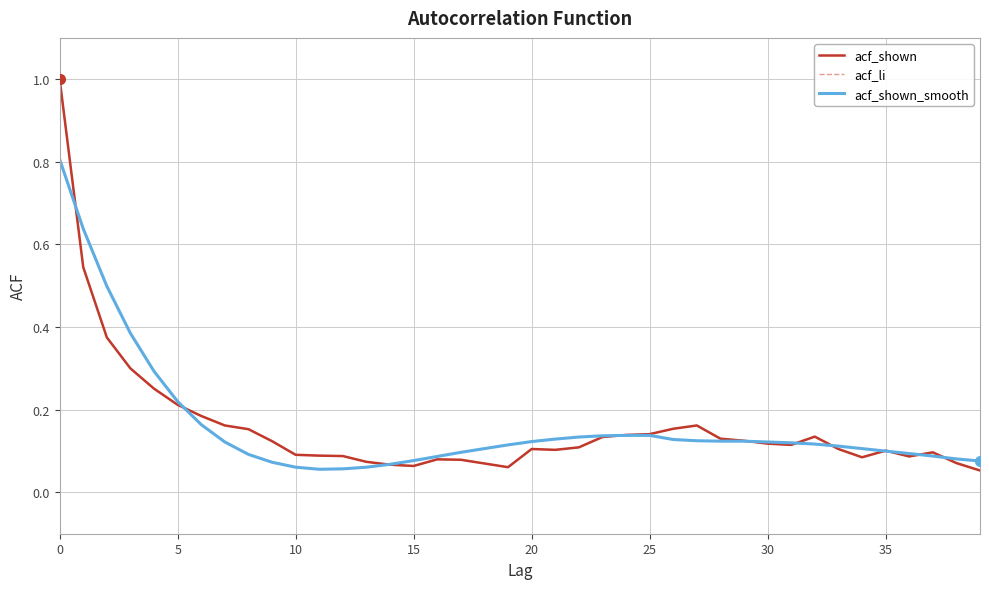

Is this an area chart (filled region under the line)?

No